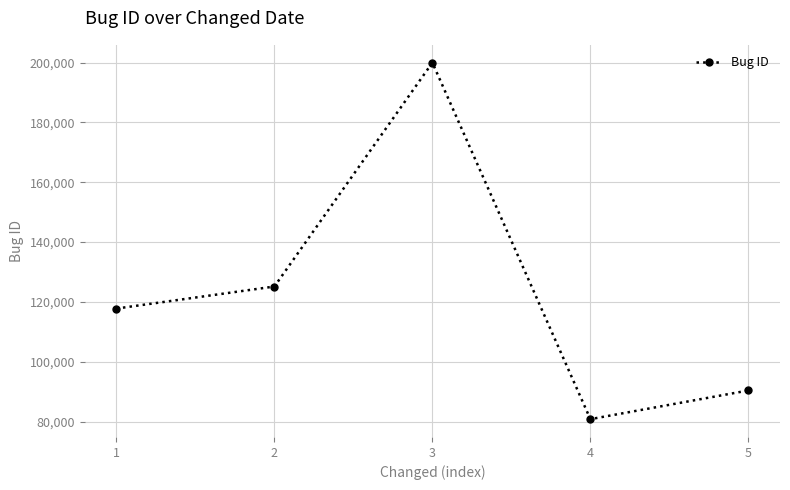

How many series are shown in this chart?

1